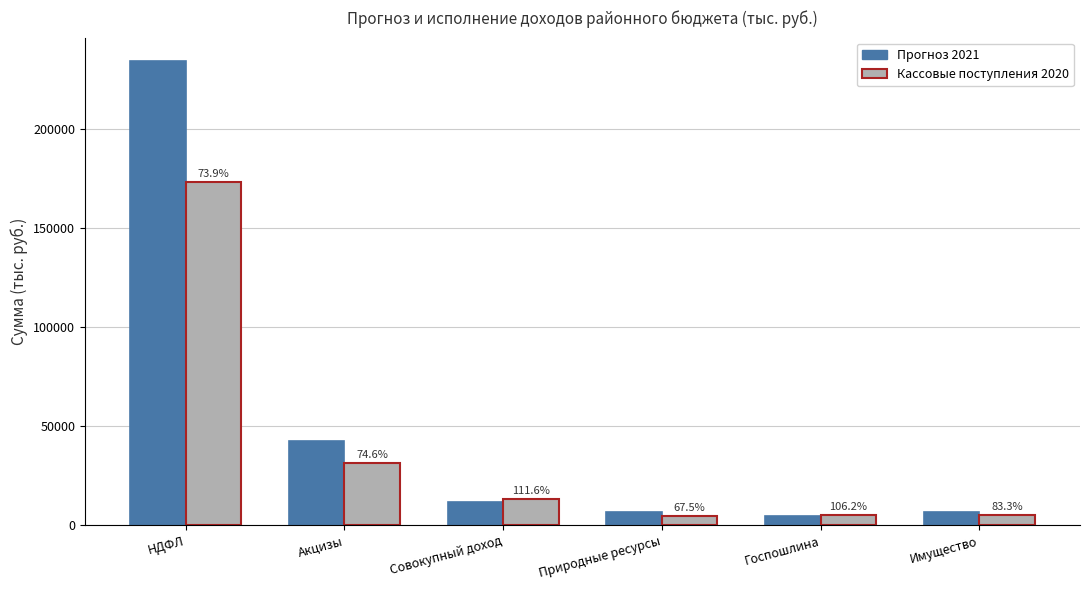

Are the bars grouped side by side (vs. stacked)?

Yes